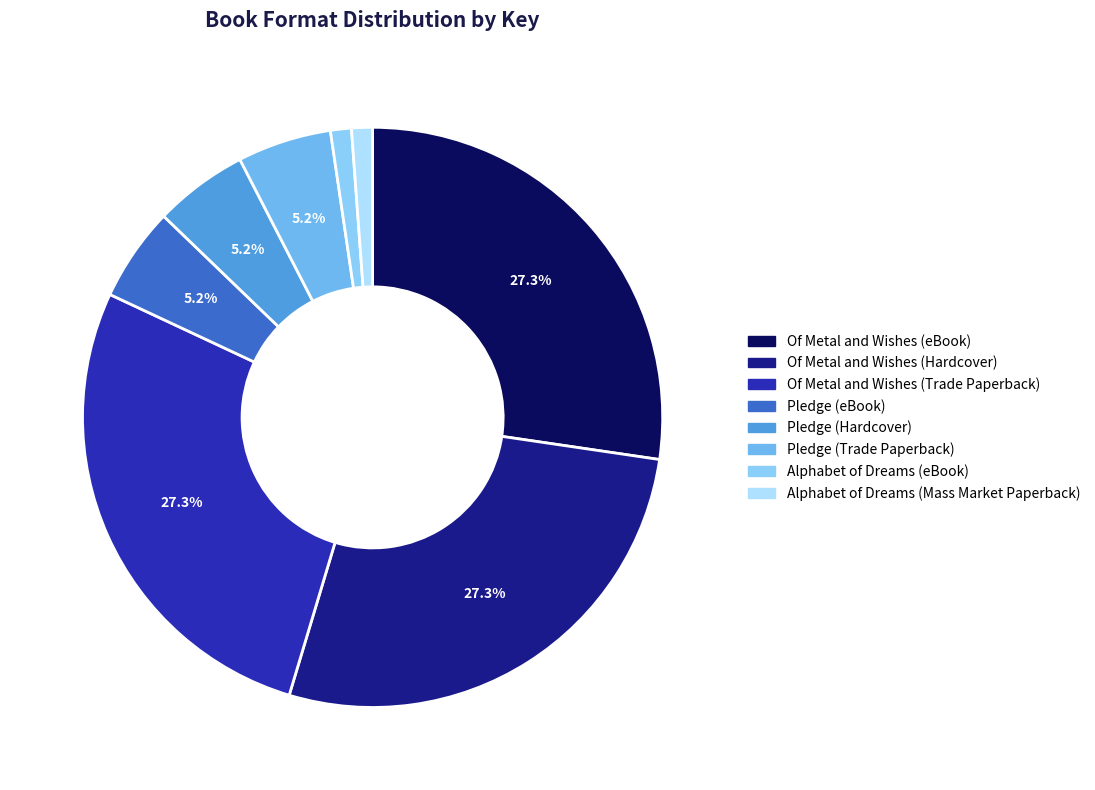

The Pledge (Hardcover) slice represents 18% of the pie. True or false?

False